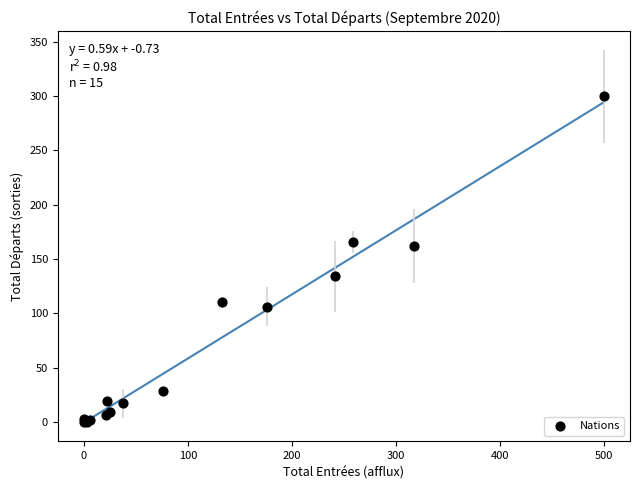

What Y value in the scatter plot is closest to 150?

162